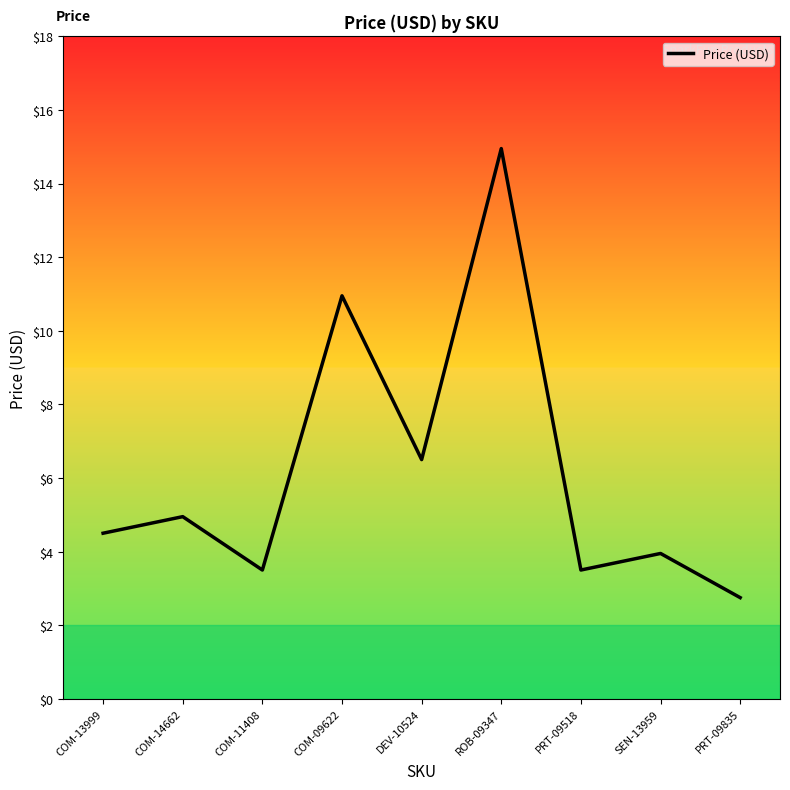

At which label is the value closest to 8?

DEV-10524